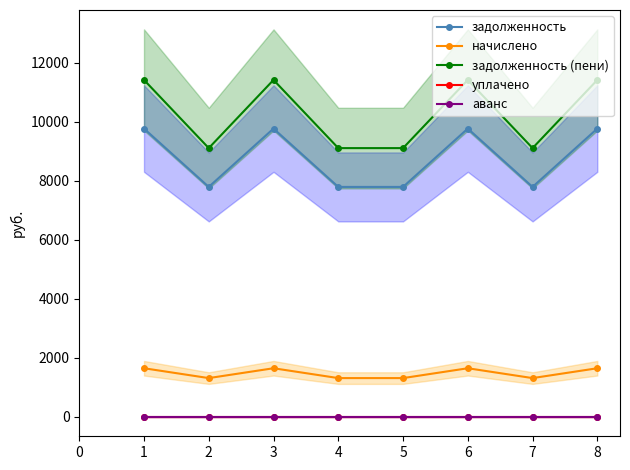

Where is начислено nearest to the value 1482?

2